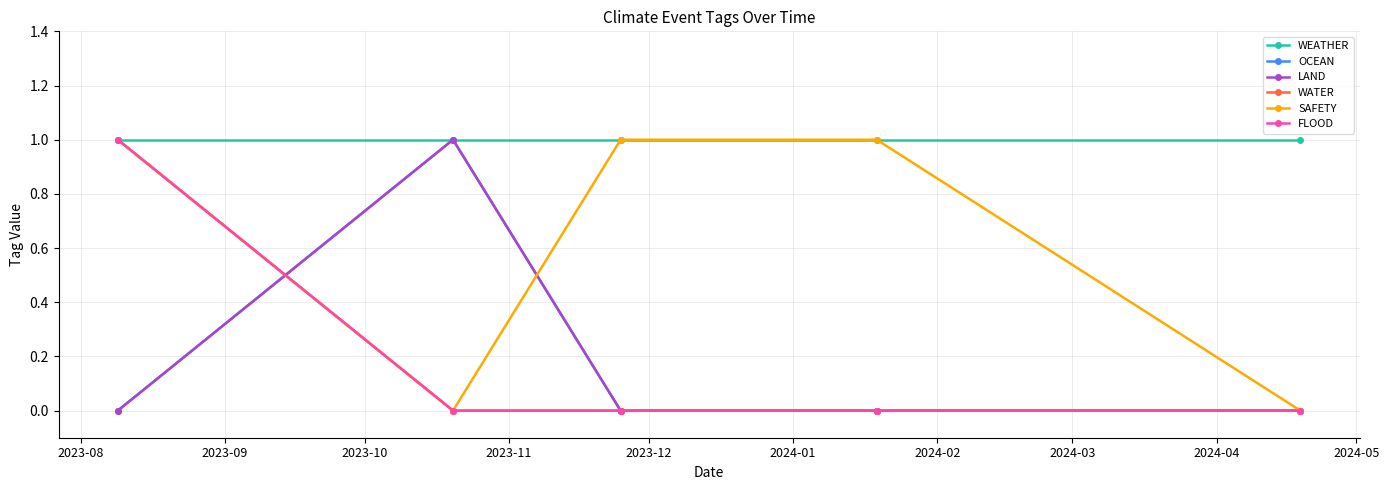

How many OCEAN values are between 0 and 1?

5